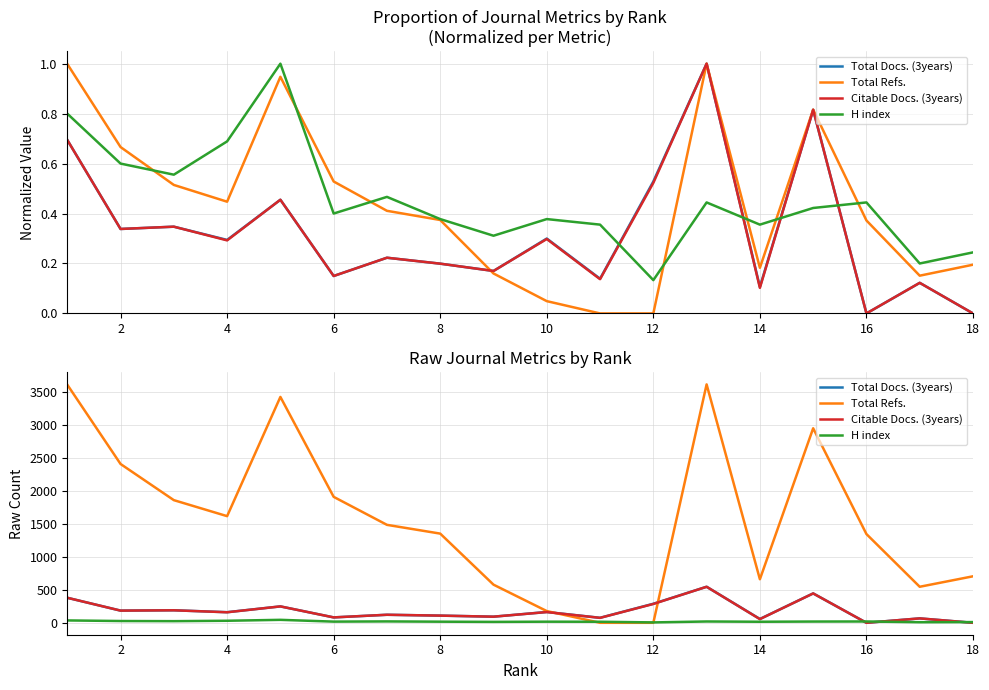

True or false: H index has a value of 10 at 6.

False